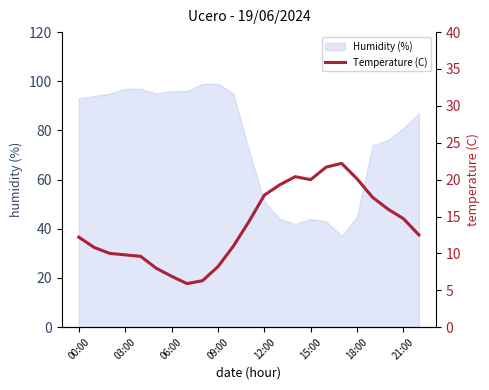

How many values are below 12?

10